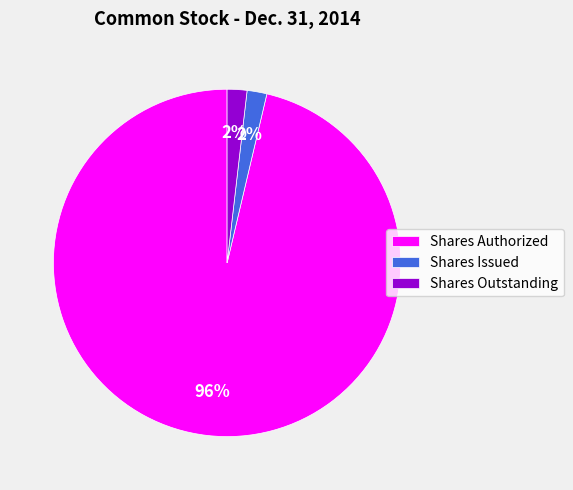

The Shares Issued slice represents 2% of the pie. True or false?

True